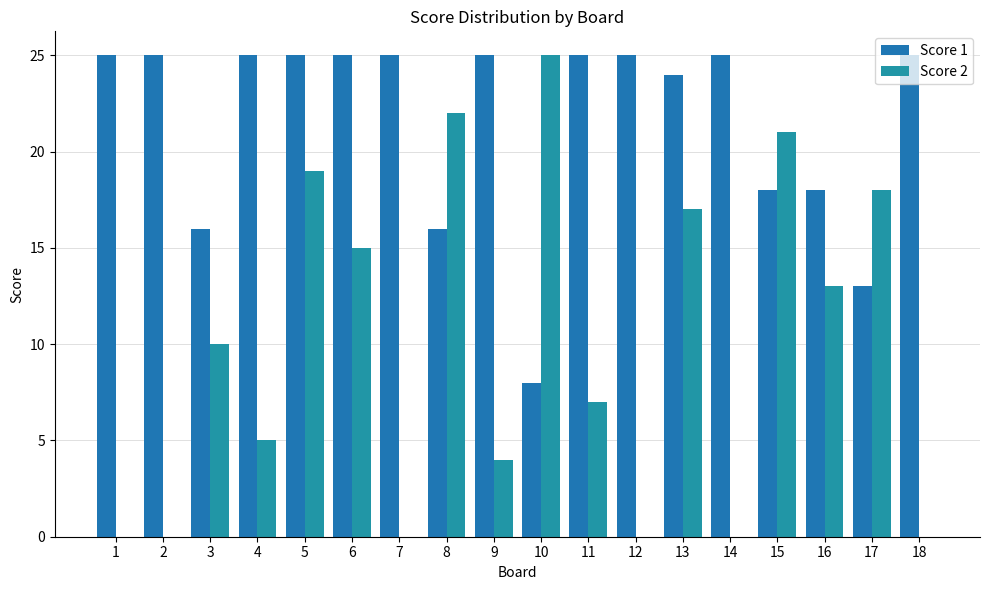

What is the sum of all Score 2 values?

176